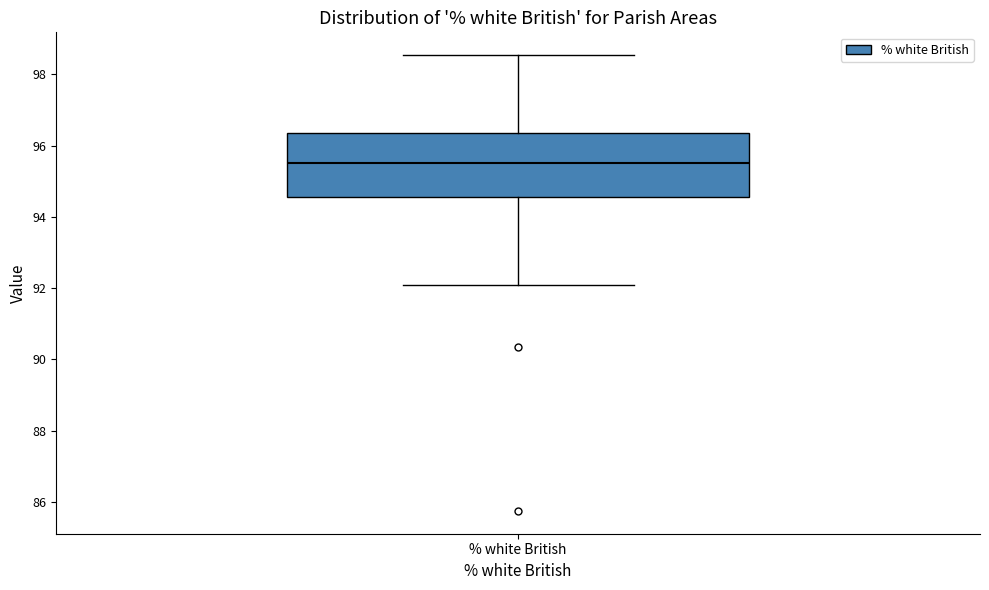

Where is the lower edge of the box for % white British on the y-axis? The values are not printed on the chart, so give them approximately, as read against the axis.

94.6